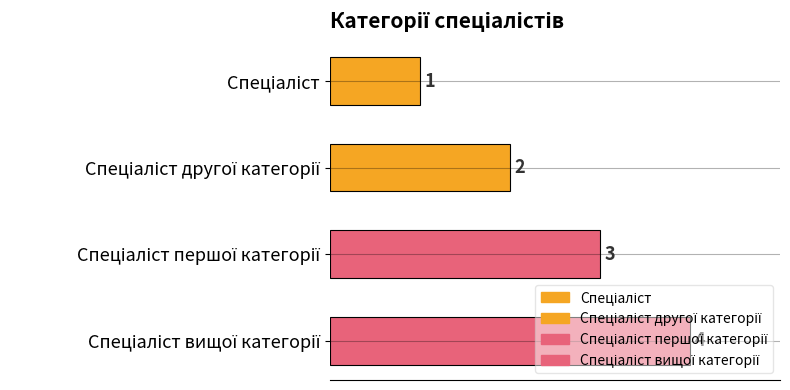

Are the bars grouped side by side (vs. stacked)?

No